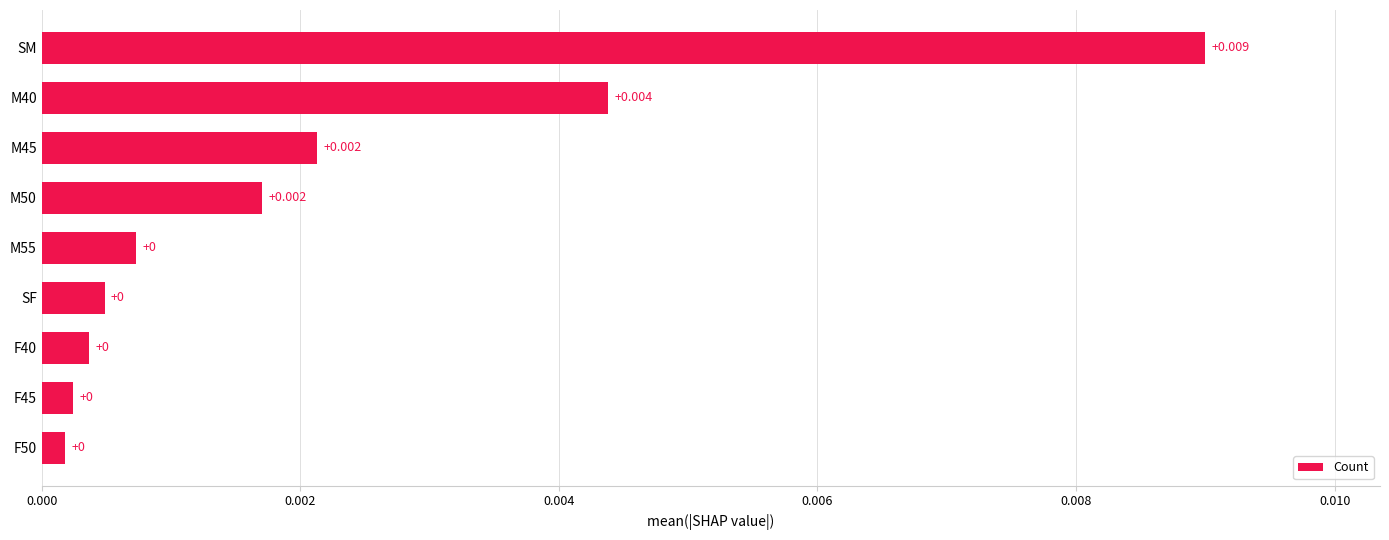

Which category has the highest value across all series?

SM